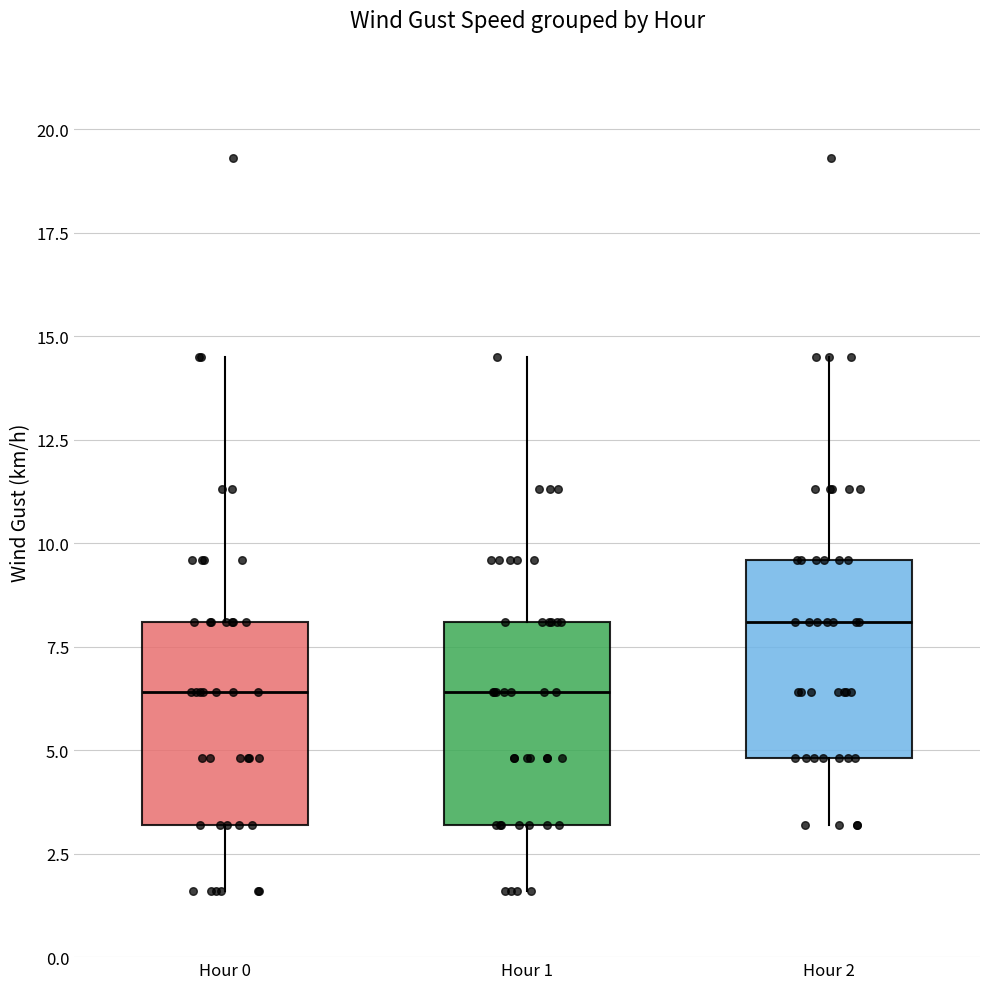

Reading left to right, read every box against the y-axis: the position of its median line, the range the box covers, and the ends of its whiskers. The values are not printed on the chart, so give them approximately, as read against the axis.

Hour 0: median 6.5, box 3.0 to 8.0, whiskers 1.5 to 14.5
Hour 1: median 6.5, box 3.0 to 8.0, whiskers 1.5 to 14.5
Hour 2: median 8.0, box 5.0 to 9.5, whiskers 3.0 to 14.5